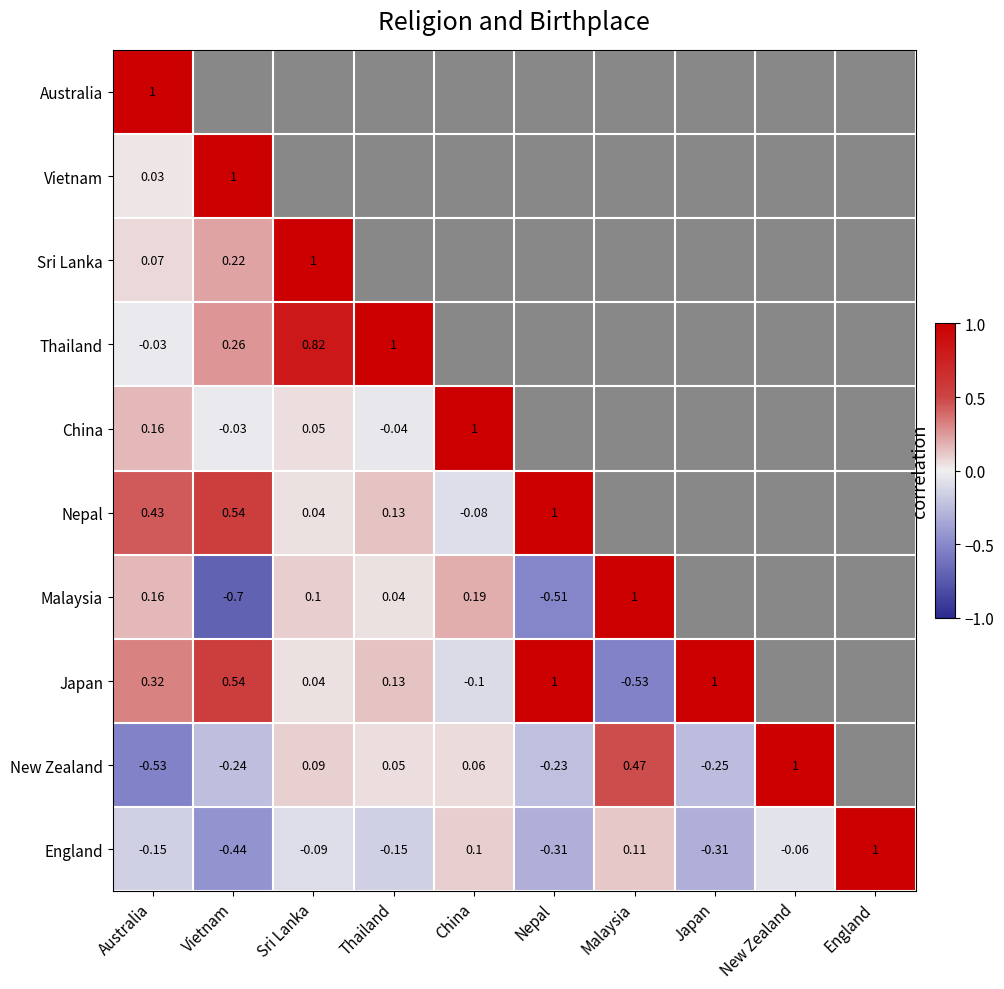

Which label corresponds to the largest value in the chart?

Australia